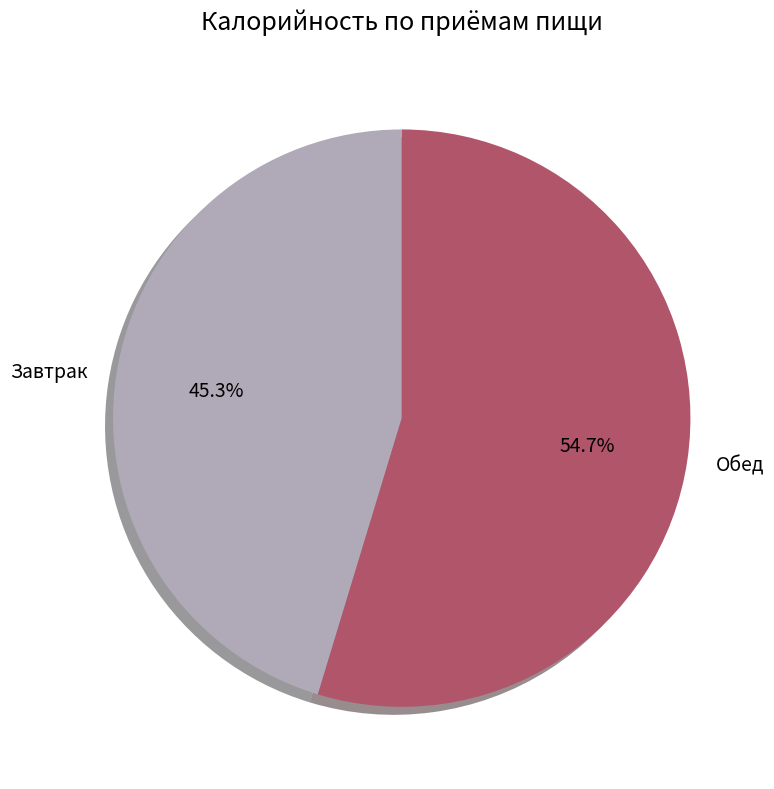

True or false: Обед accounts for 55% of the total.

True